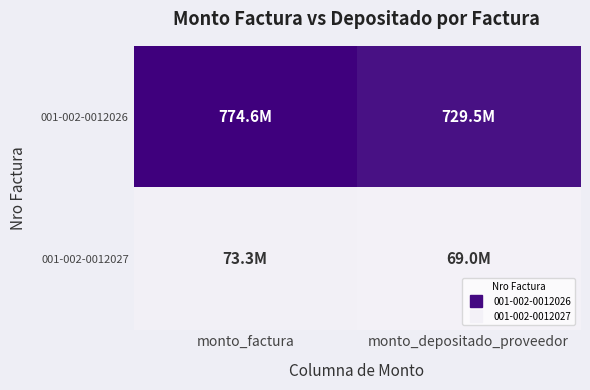

What is the minimum value shown in the chart?

0.1